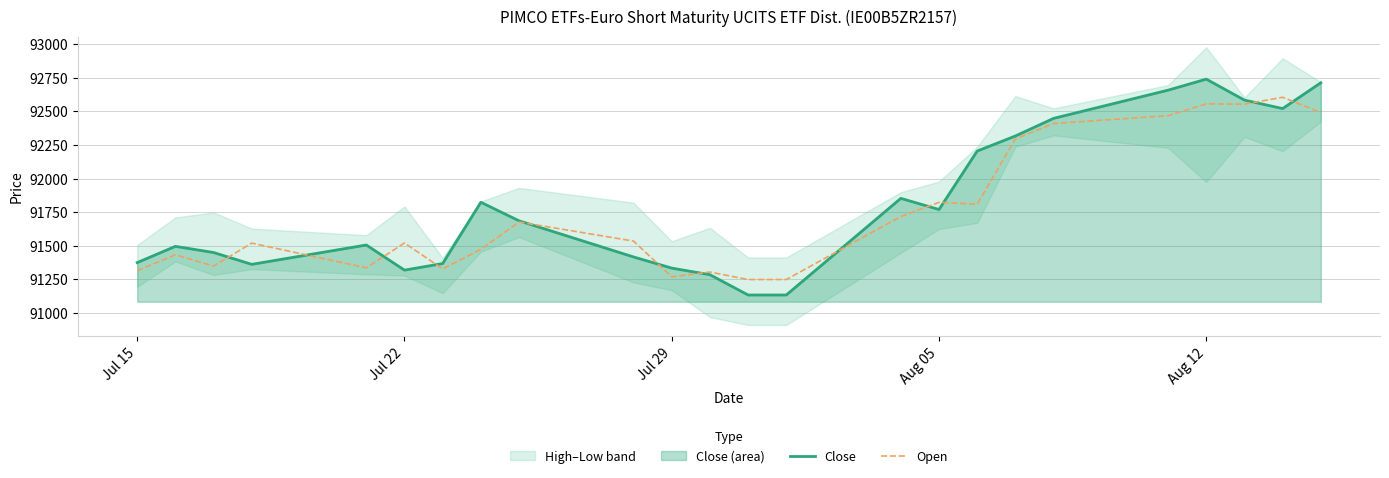

What is the value of the Open point at the 1st from the left?

91315